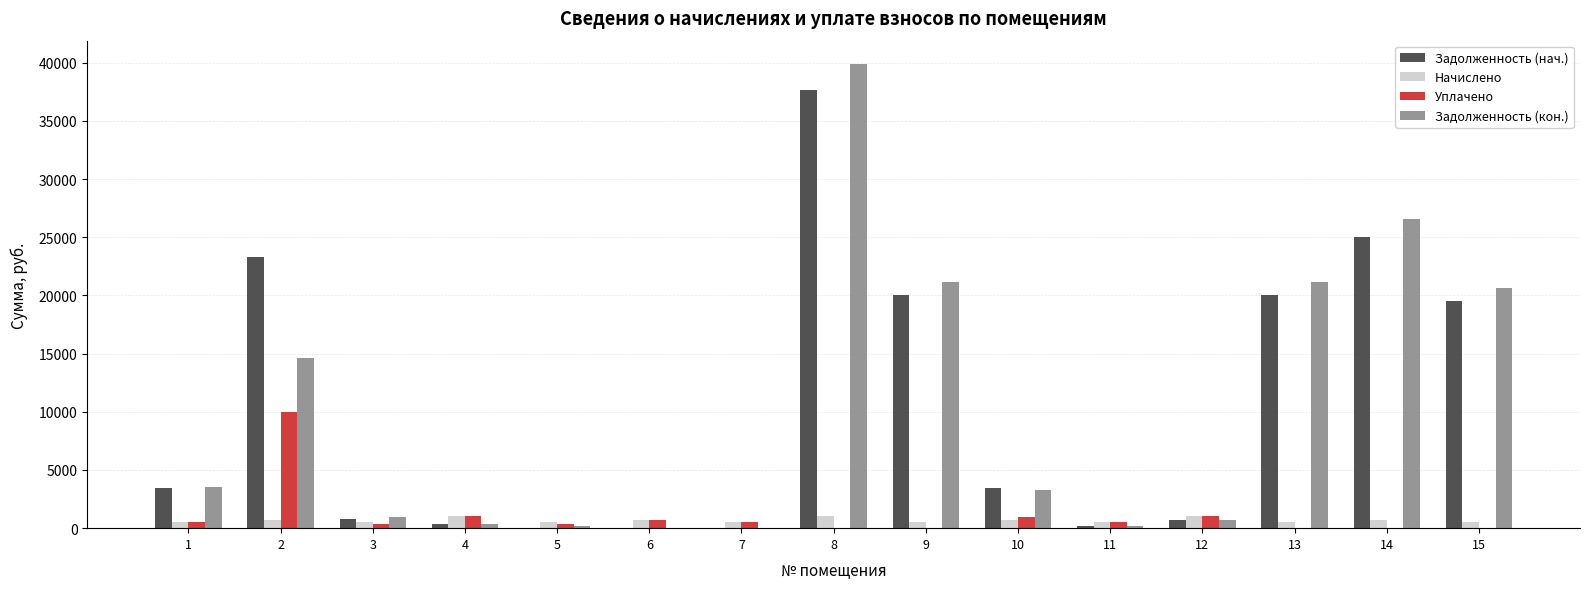

Which series changed the most between 13 and 14?

Задолженность (кон.)